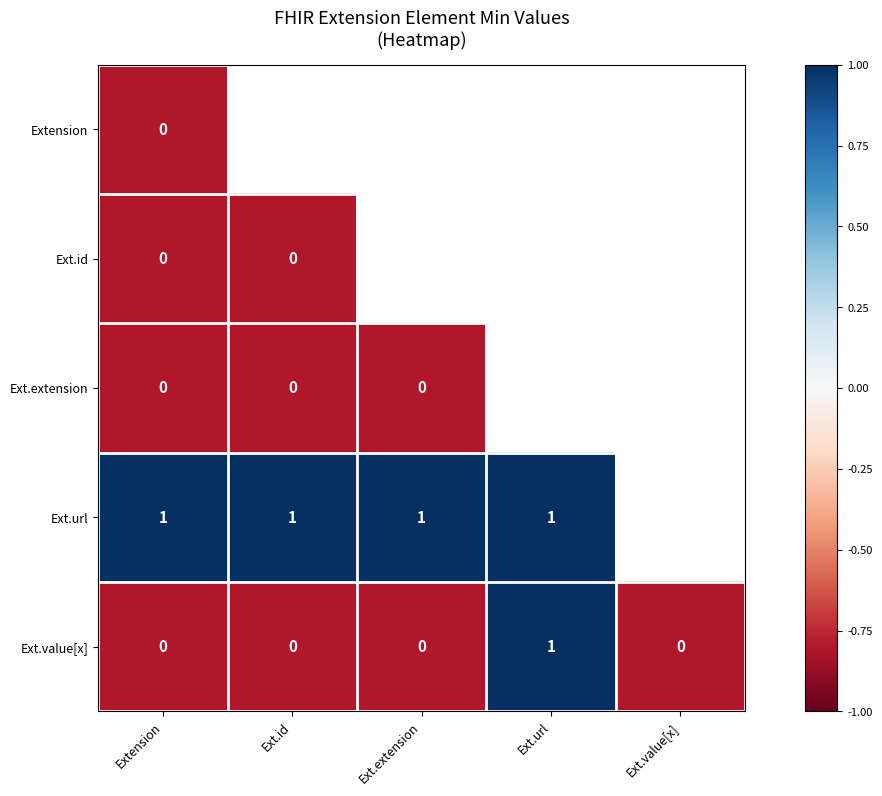

Is it true that Ext.value[x] equals 1.0 at Ext.url?

True